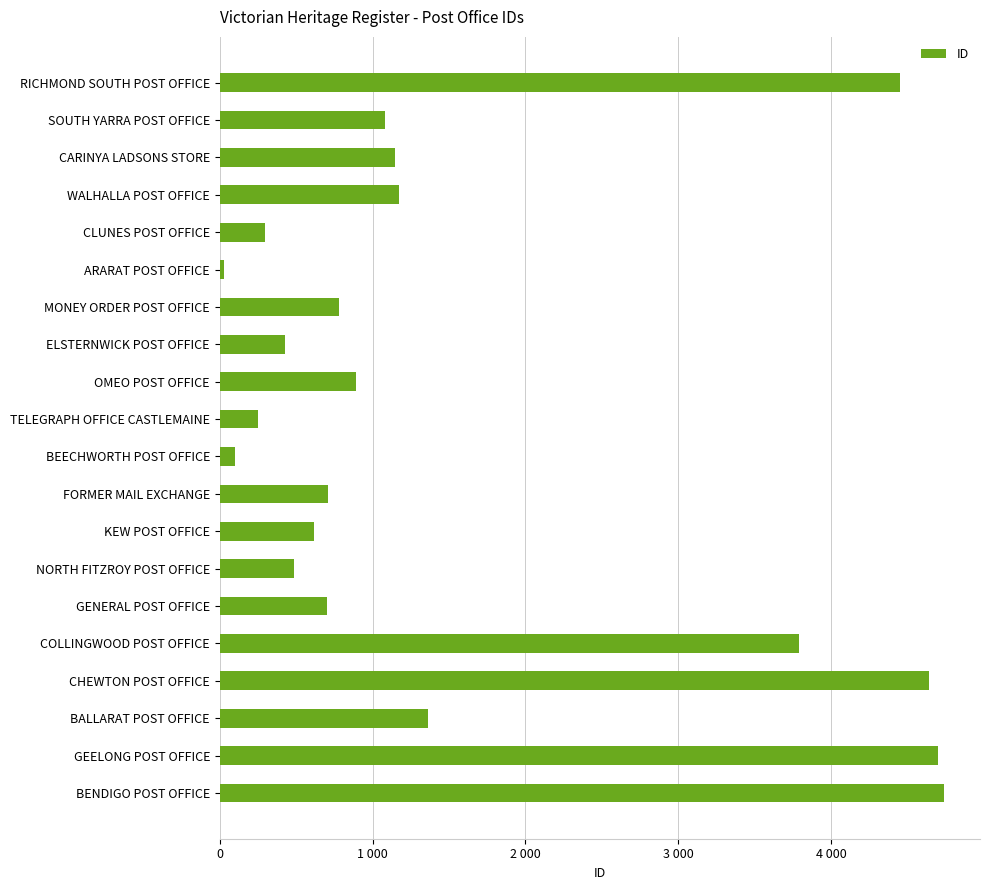

Does the chart contain any negative values?

No